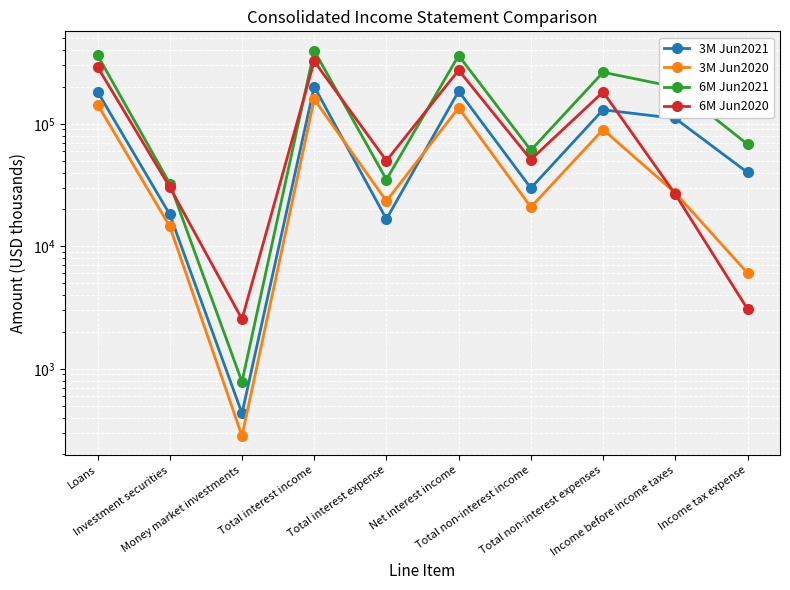

At Total interest expense, list the series in order from smallest to largest.

3M Jun2021, 3M Jun2020, 6M Jun2021, 6M Jun2020